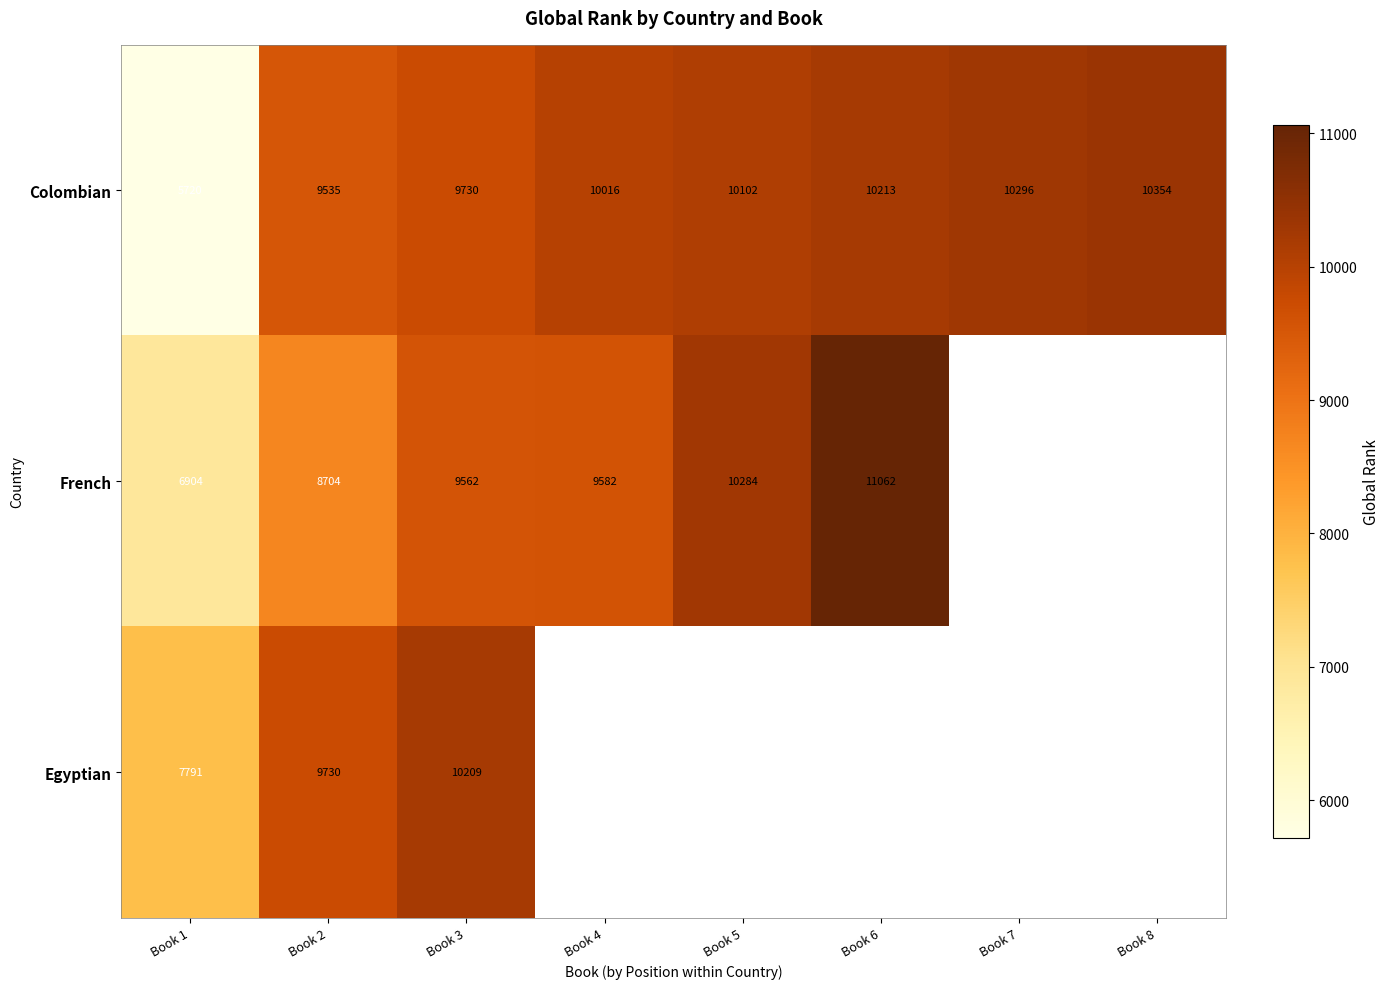

What is the spread (max minus min) of values at Book 1?

2071